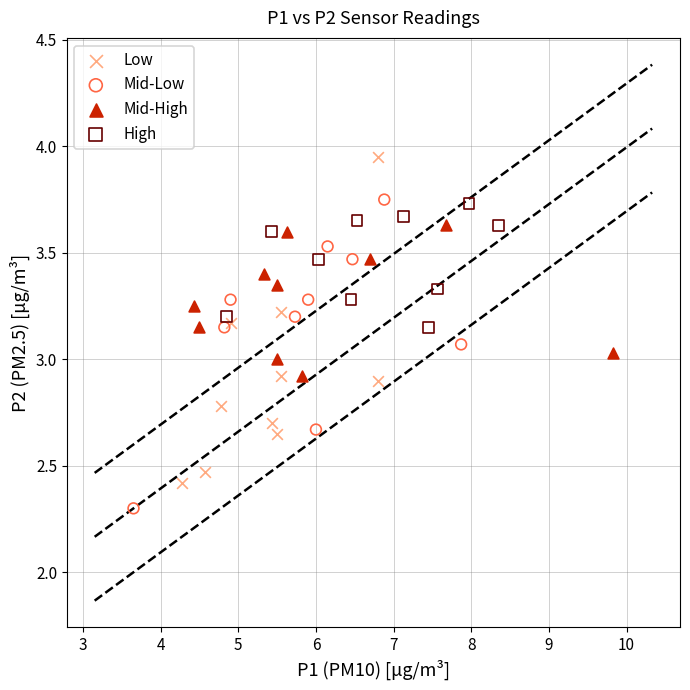

Which series reaches the maximum Y coordinate?

Low